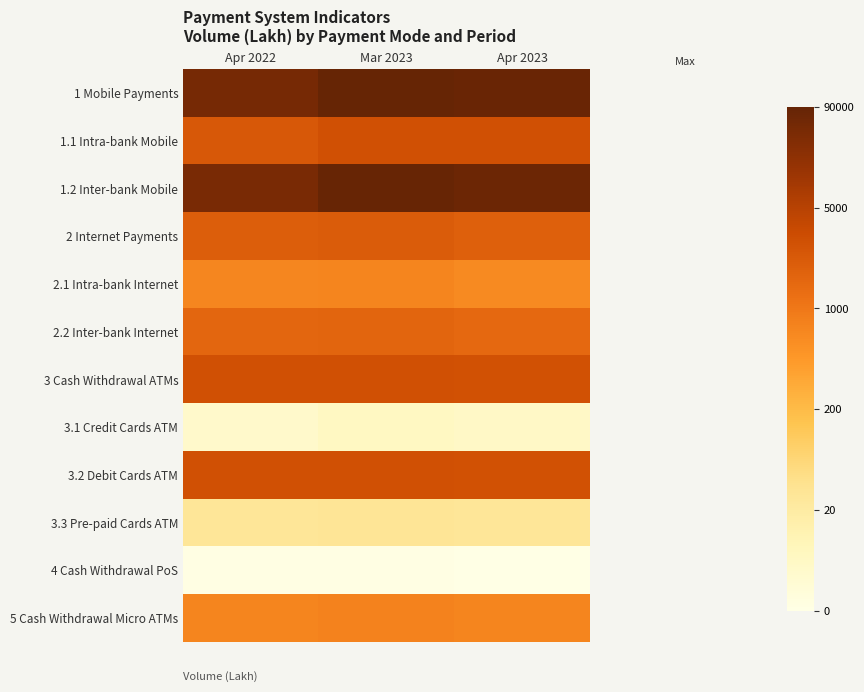

Reading left to right, what are all the values shown in this chart?

1 Mobile Payments: Apr 2022=11.0	Mar 2023=11.4	Apr 2023=11.3
1.1 Intra-bank Mobile: Apr 2022=8.4	Mar 2023=8.7	Apr 2023=8.7
1.2 Inter-bank Mobile: Apr 2022=10.9	Mar 2023=11.4	Apr 2023=11.3
2 Internet Payments: Apr 2022=8.2	Mar 2023=8.3	Apr 2023=8.1
2.1 Intra-bank Internet: Apr 2022=6.9	Mar 2023=6.9	Apr 2023=6.8
2.2 Inter-bank Internet: Apr 2022=7.9	Mar 2023=8.0	Apr 2023=7.8
3 Cash Withdrawal ATMs: Apr 2022=8.7	Mar 2023=8.7	Apr 2023=8.6
3.1 Credit Cards ATM: Apr 2022=2.0	Mar 2023=2.2	Apr 2023=2.1
3.2 Debit Cards ATM: Apr 2022=8.7	Mar 2023=8.7	Apr 2023=8.6
3.3 Pre-paid Cards ATM: Apr 2022=3.5	Mar 2023=3.6	Apr 2023=3.5
4 Cash Withdrawal PoS: Apr 2022=1.2	Mar 2023=1.2	Apr 2023=1.1
5 Cash Withdrawal Micro ATMs: Apr 2022=6.9	Mar 2023=7.0	Apr 2023=6.9